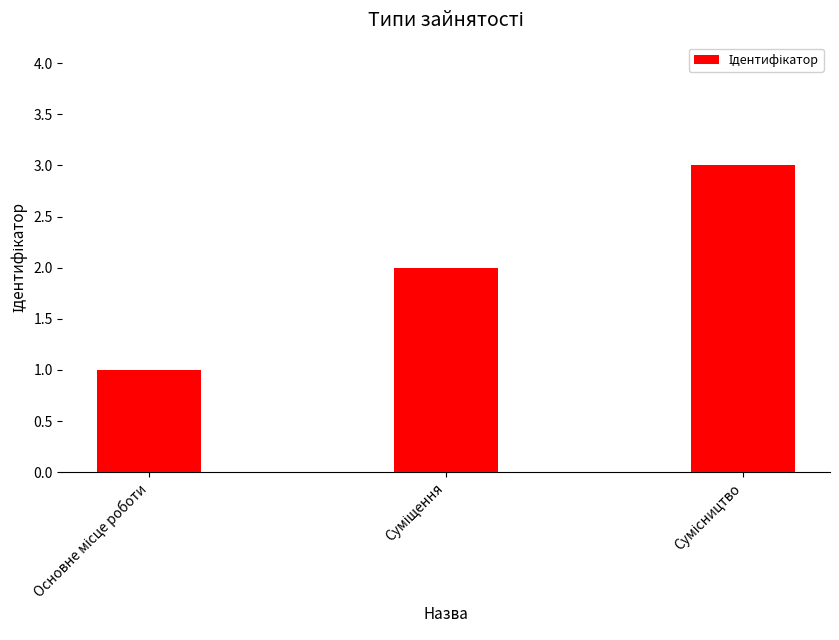

What is the maximum value shown in the chart?

3